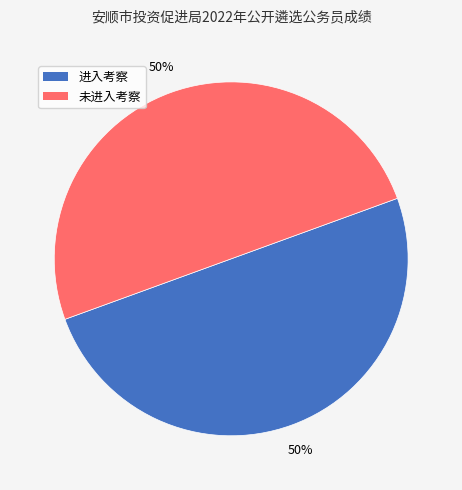

To the nearest percent, what is the average slice percentage?

50%